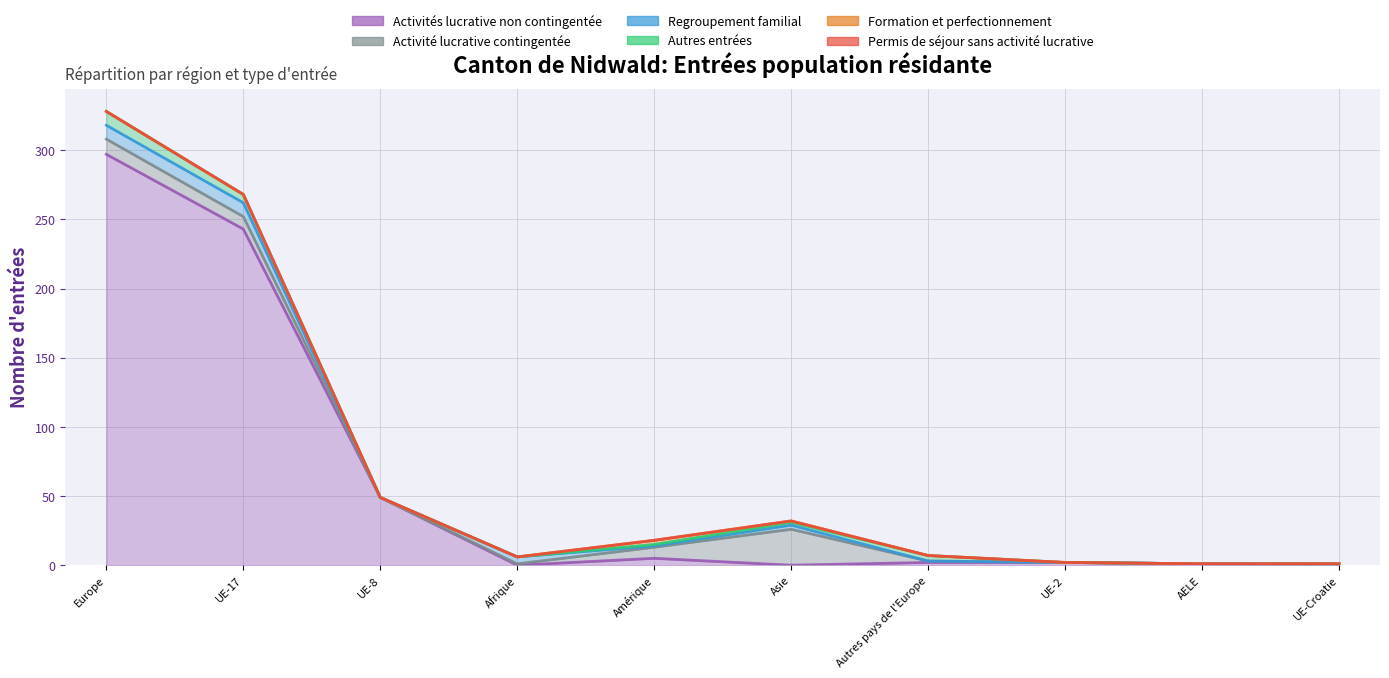

What is the sum of the Activités lucrative non contingentée values at Autres pays de l'Europe and UE-17?

245